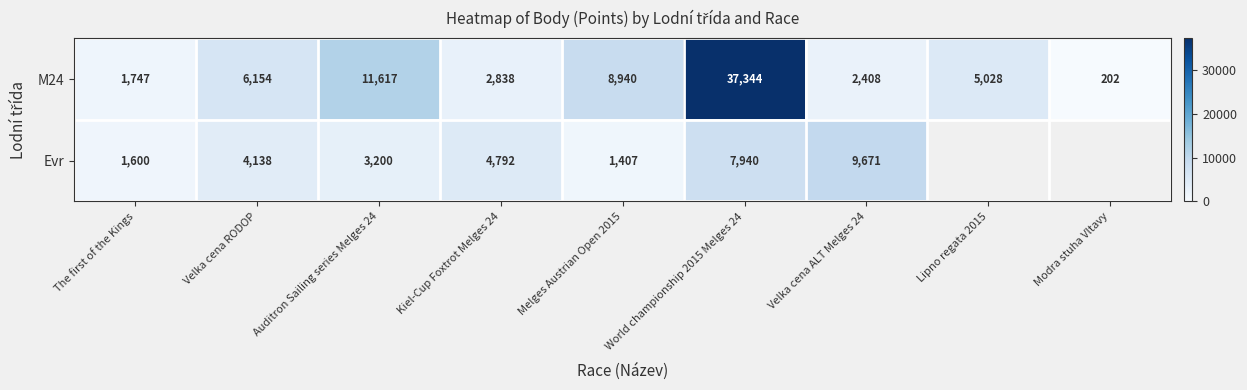

What is the average value of the M24 series?

8475